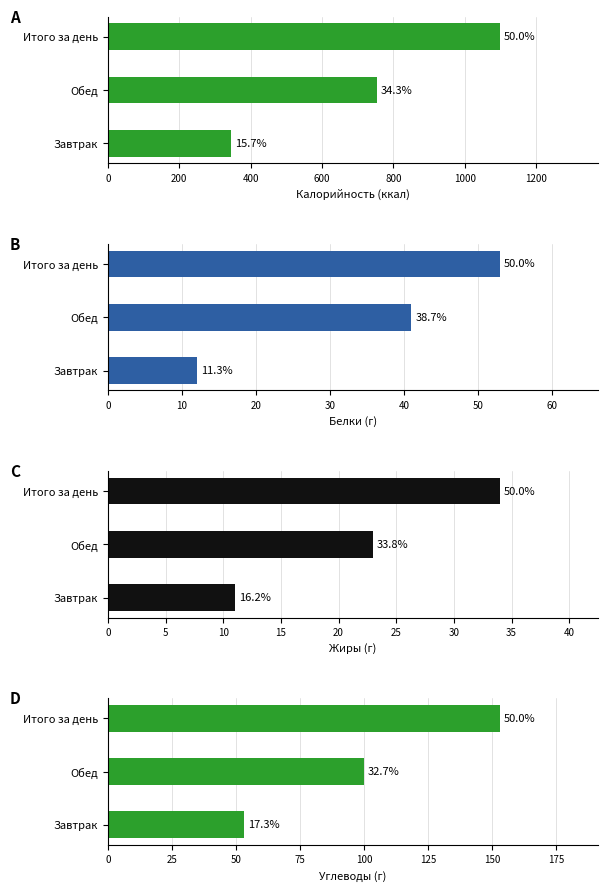

Is the value of Калорийность at 200 greater than the value of Белки at 200?

Yes